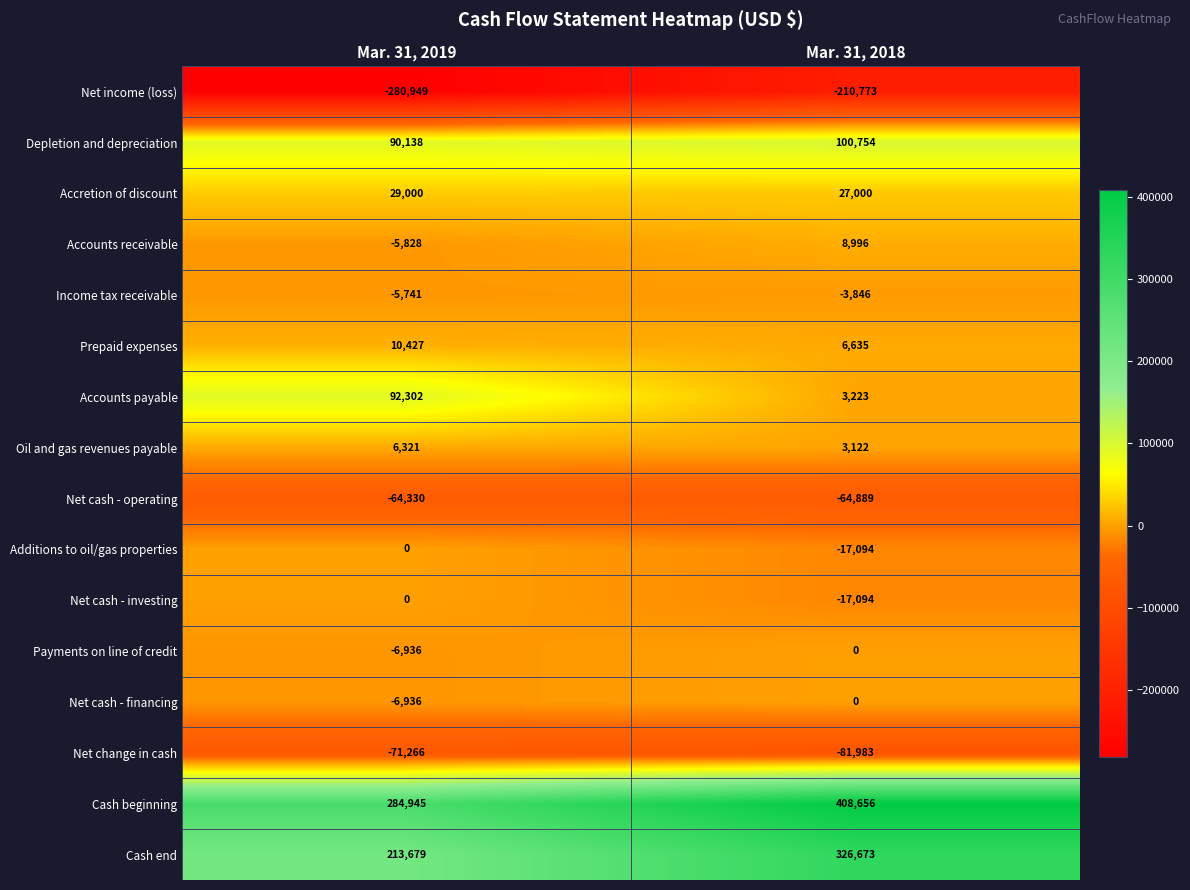

What is the smallest value displayed?

-280949